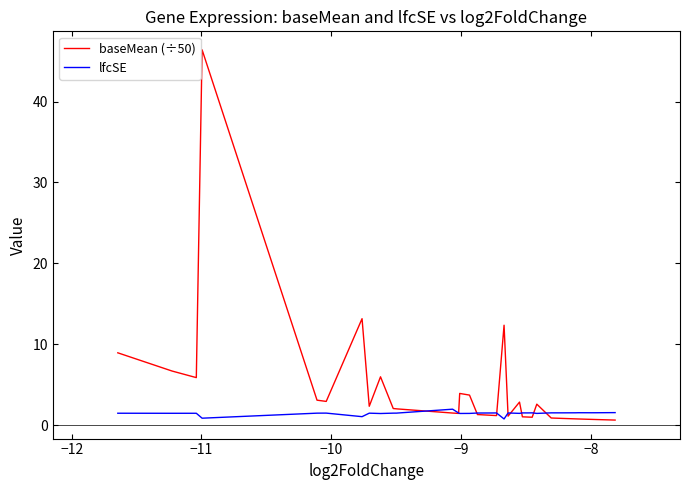

True or false: lfcSE has more than 1 points higher than both neighbors.

True